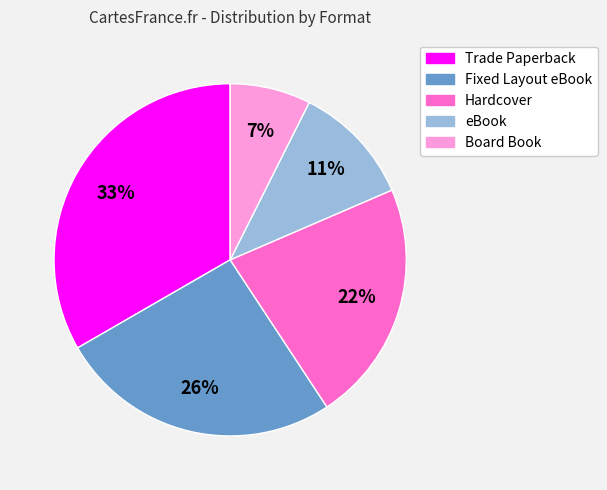

Is it true that Trade Paperback is 33% of the pie?

True